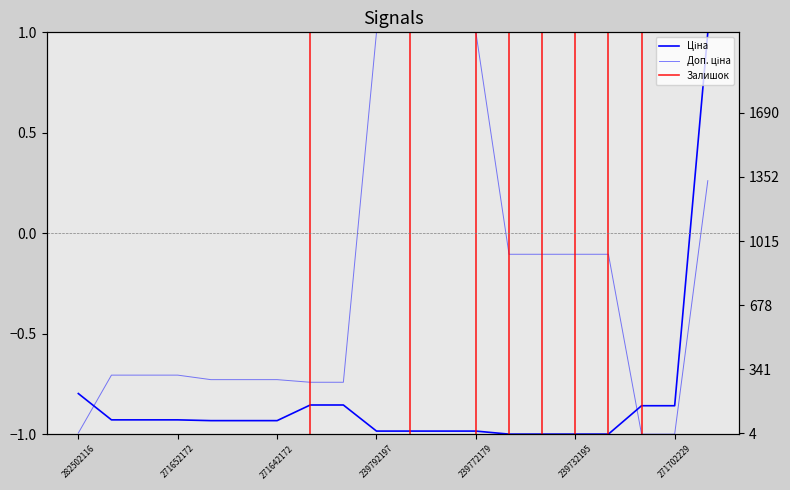

How many data points in Доп. ціна are above 0?

5